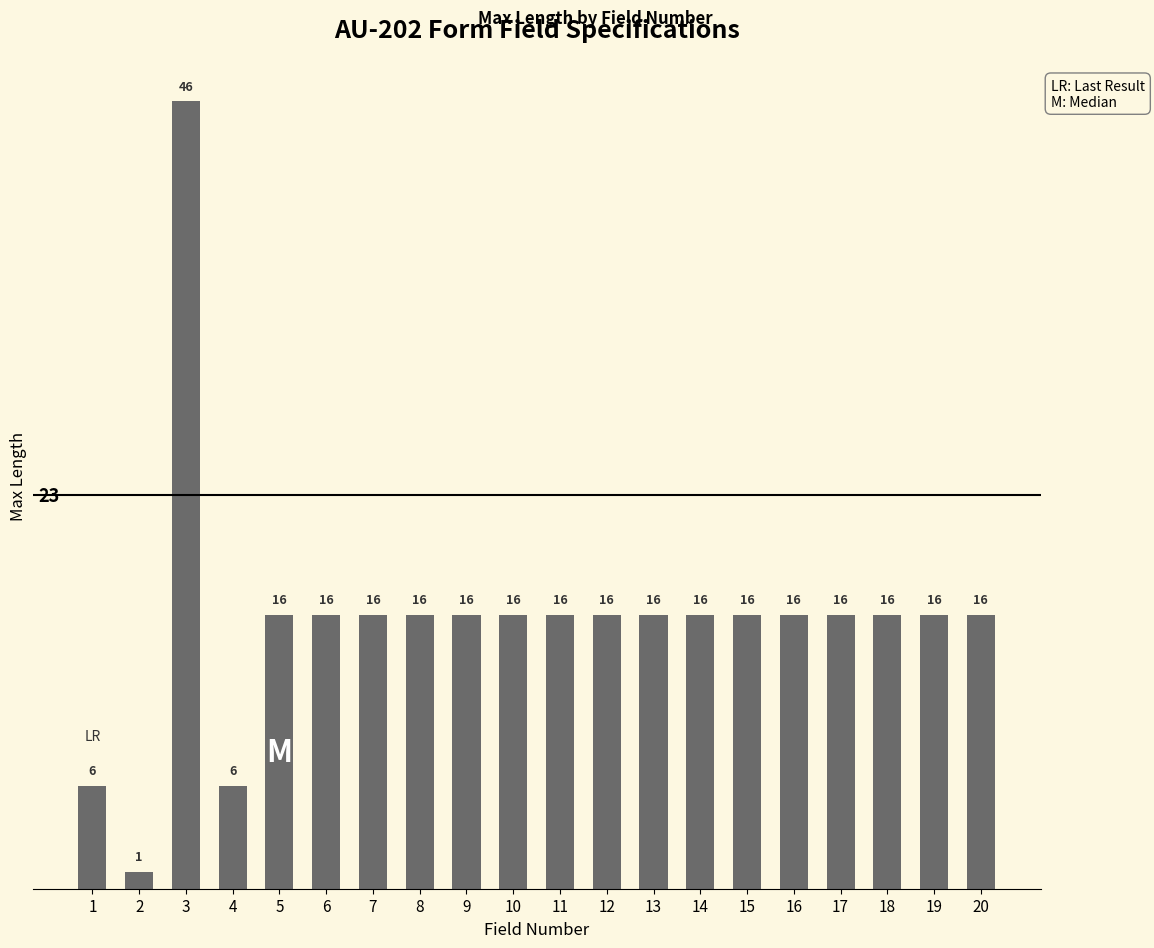

Count the number of data series in this chart.

1